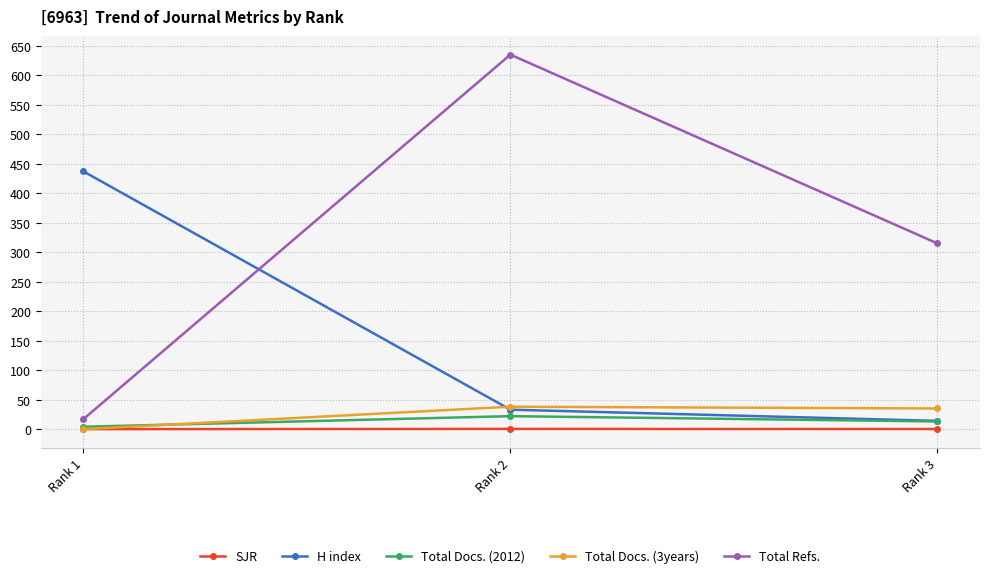

Rank the series by their maximum value, from lowest to highest.

SJR, Total Docs. (2012), Total Docs. (3years), H index, Total Refs.